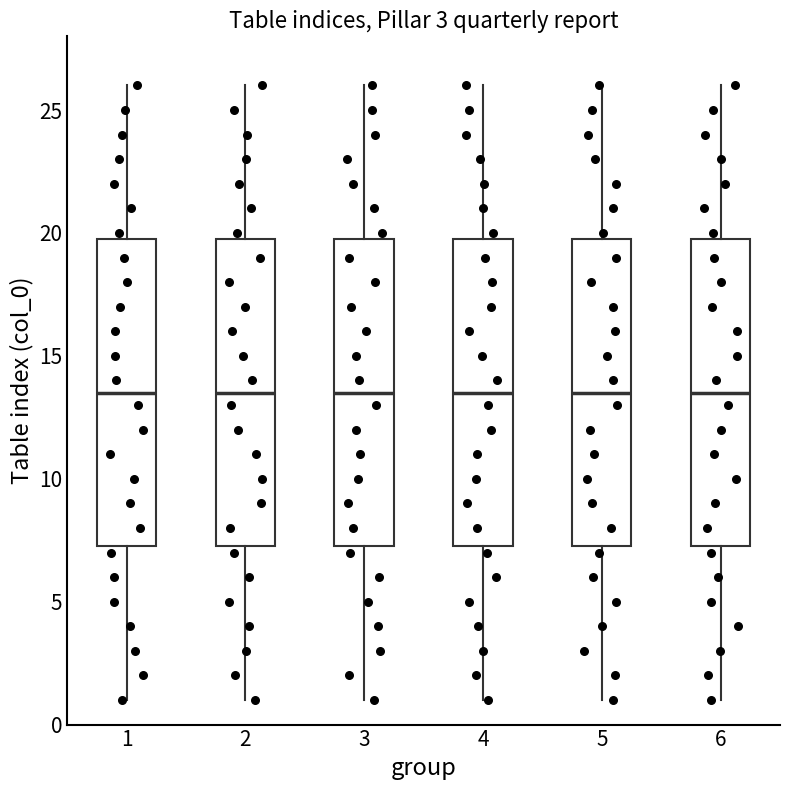

Reading left to right, transcribe this box plot: for each box, give where its median line is, the range the box spans, and where its two whiskers end, as read against the y-axis. The values are not printed on the chart, so give them approximately, as read against the axis.

1: median 13.5, box 7.5 to 20.0, whiskers 1.0 to 26.0
2: median 13.5, box 7.5 to 20.0, whiskers 1.0 to 26.0
3: median 13.5, box 7.5 to 20.0, whiskers 1.0 to 26.0
4: median 13.5, box 7.5 to 20.0, whiskers 1.0 to 26.0
5: median 13.5, box 7.5 to 20.0, whiskers 1.0 to 26.0
6: median 13.5, box 7.5 to 20.0, whiskers 1.0 to 26.0